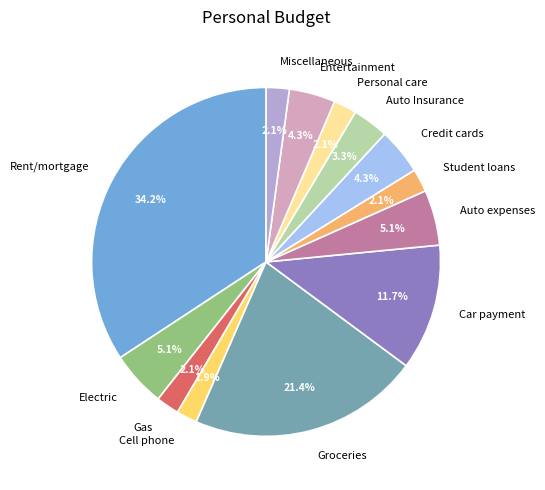

To the nearest percent, what is the difference between the Groceries and Student loans slice percentages?

19%